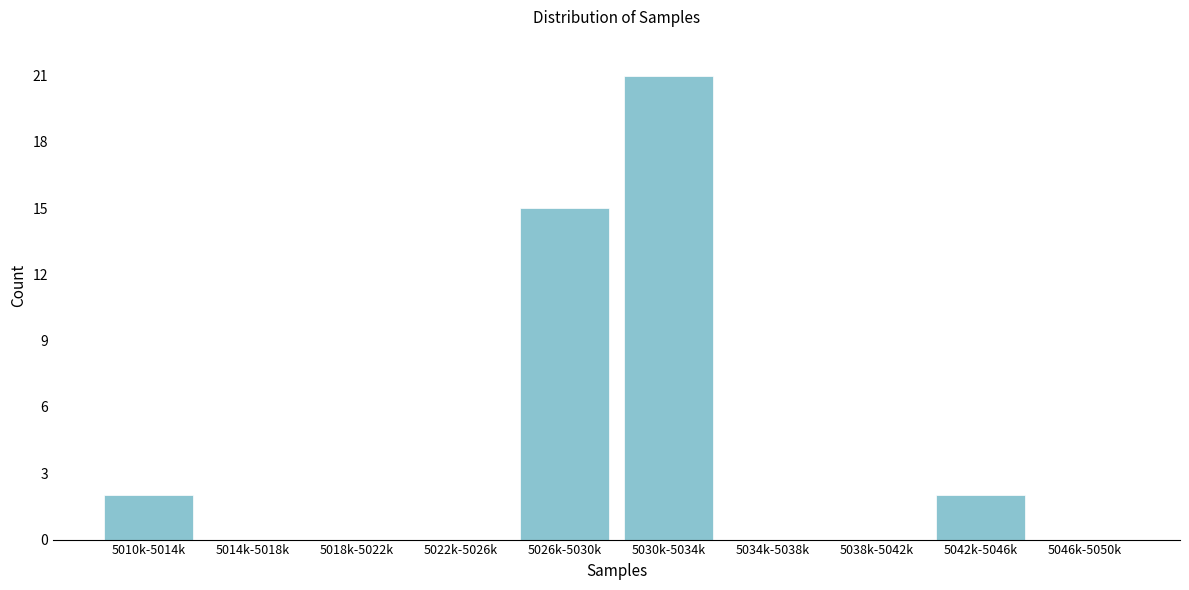

Reading left to right, transcribe all the data shown in this chart.

5010k-5014k=2	5014k-5018k=0	5018k-5022k=0	5022k-5026k=0	5026k-5030k=15	5030k-5034k=21	5034k-5038k=0	5038k-5042k=0	5042k-5046k=2	5046k-5050k=0